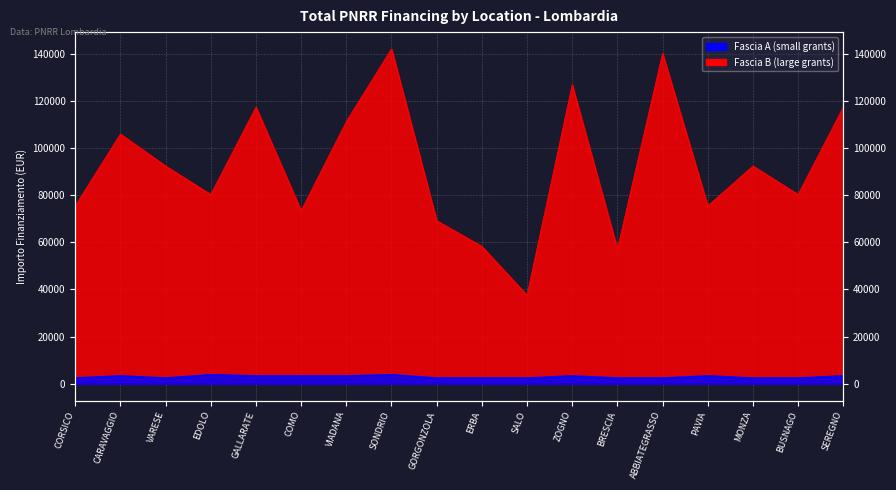

Which category has the lowest value in the Fascia A series?

CORSICO